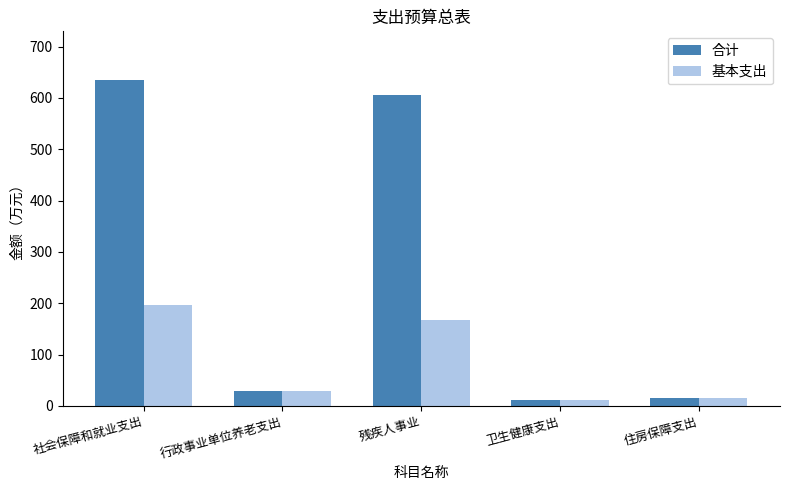

What is the difference between the 基本支出 values at 残疾人事业 and 卫生健康支出?

156.6